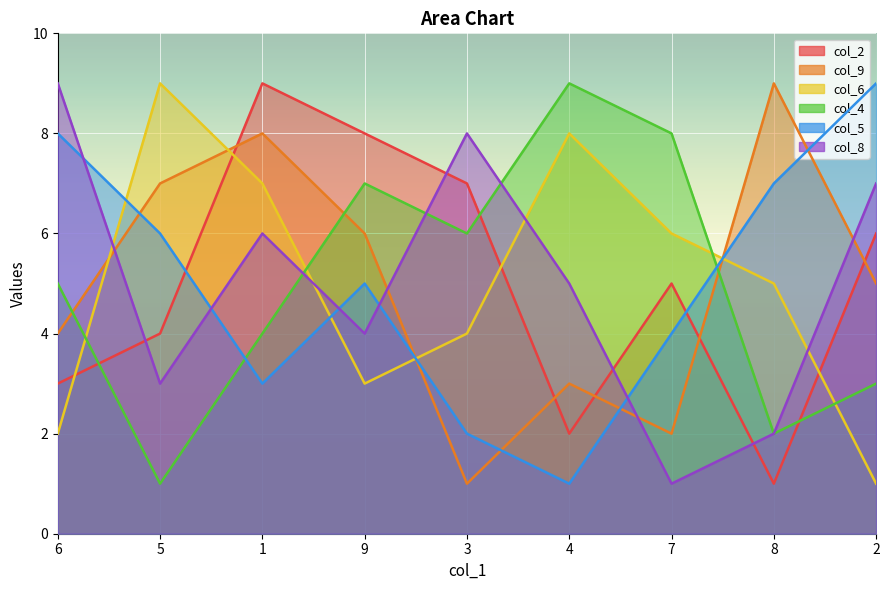

What is the sum of all col_5 values?

45